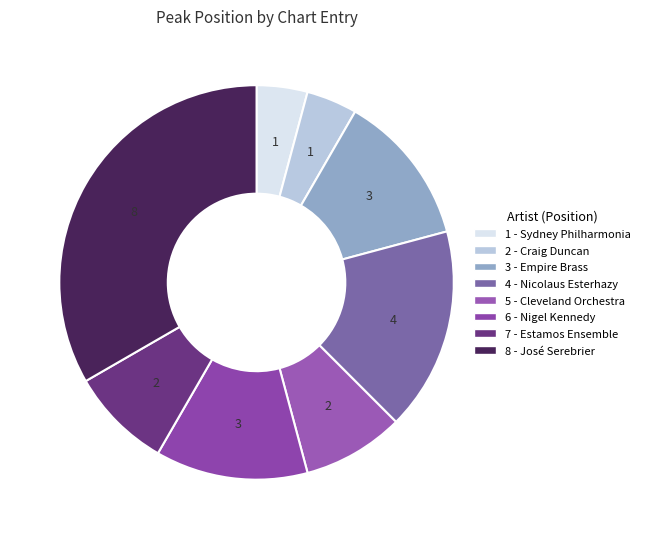

Which slice is the smallest?

1 - Sydney Philharmonia